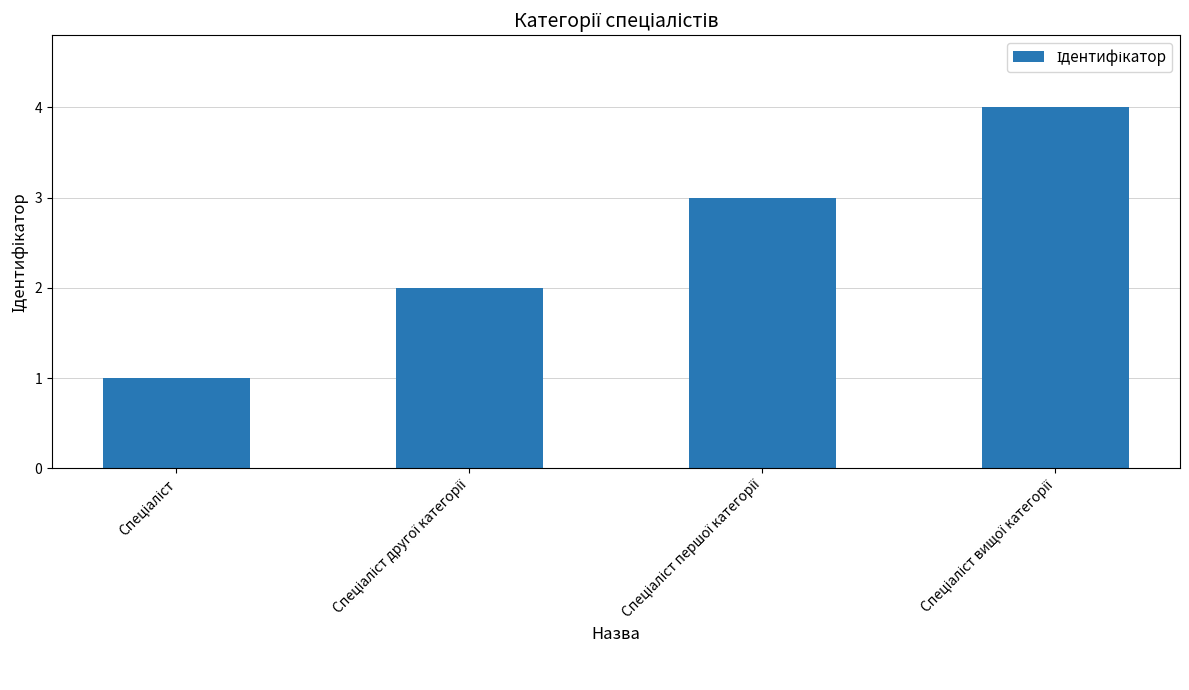

What is the maximum value shown in the chart?

4